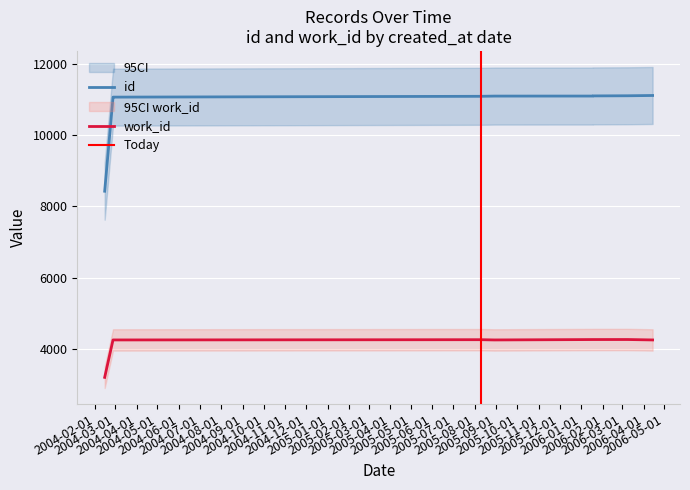

True or false: work_id has a value of 7288 at 2006-01-18.

False